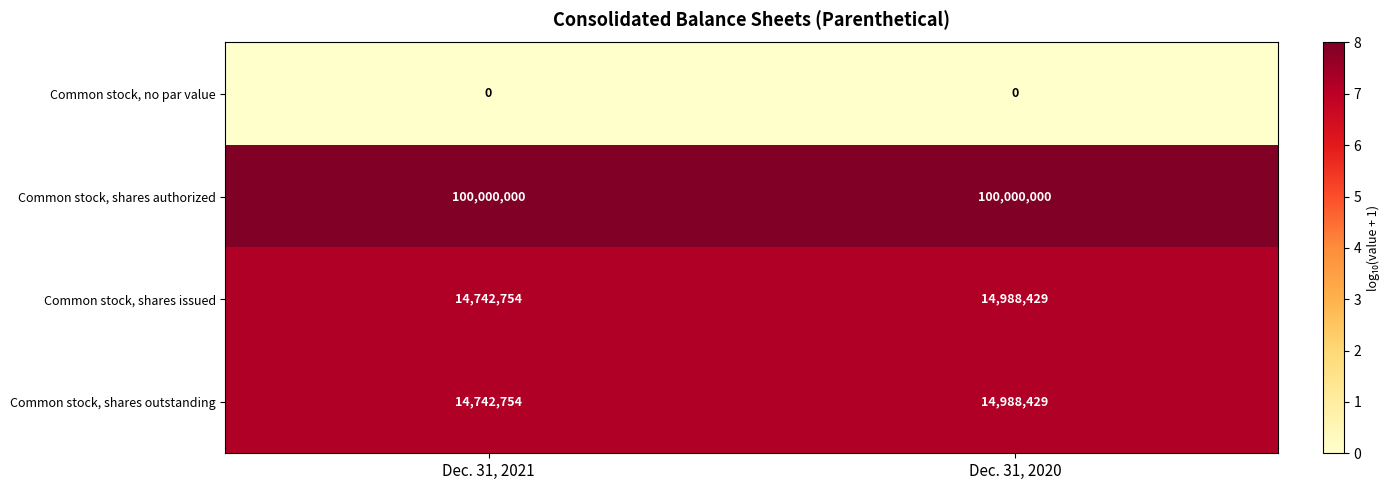

How many data points does each series have?

2